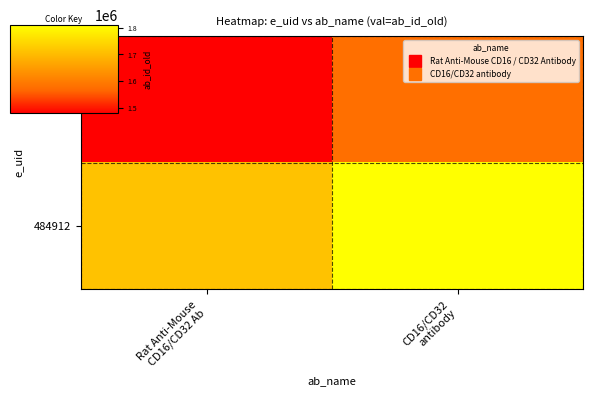

At how many categories does at least one series exceed 0?

2